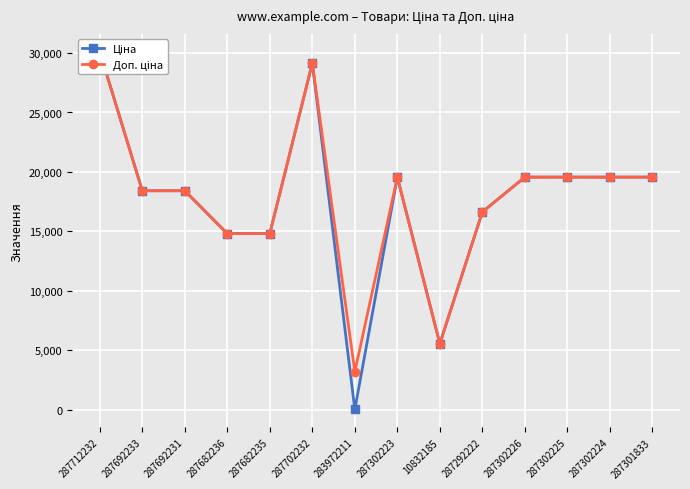

True or false: Ціна and Доп. ціна intersect in this chart.

False